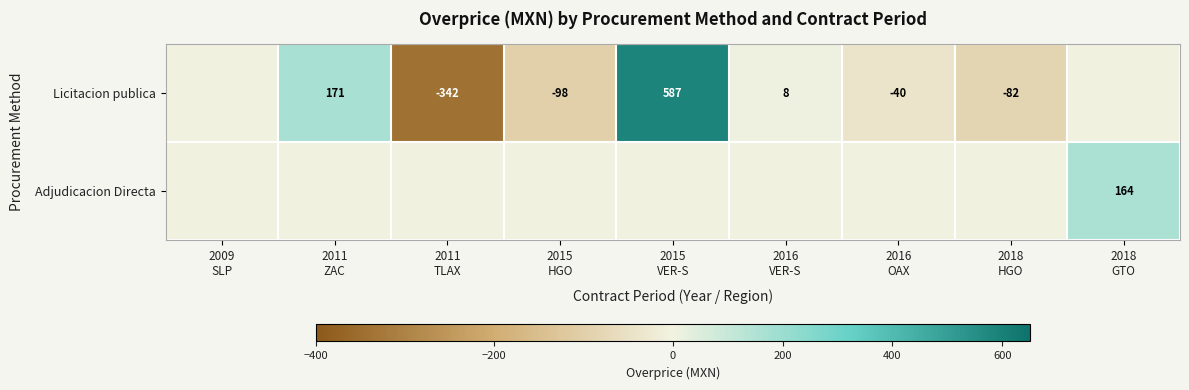

Rank the categories by Adjudicacion Directa value from highest to lowest.

2018 GTO, 2009 SLP, 2011 ZAC, 2011 TLAX, 2015 HGO, 2015 VER-S, 2016 VER-S, 2016 OAX, 2018 HGO